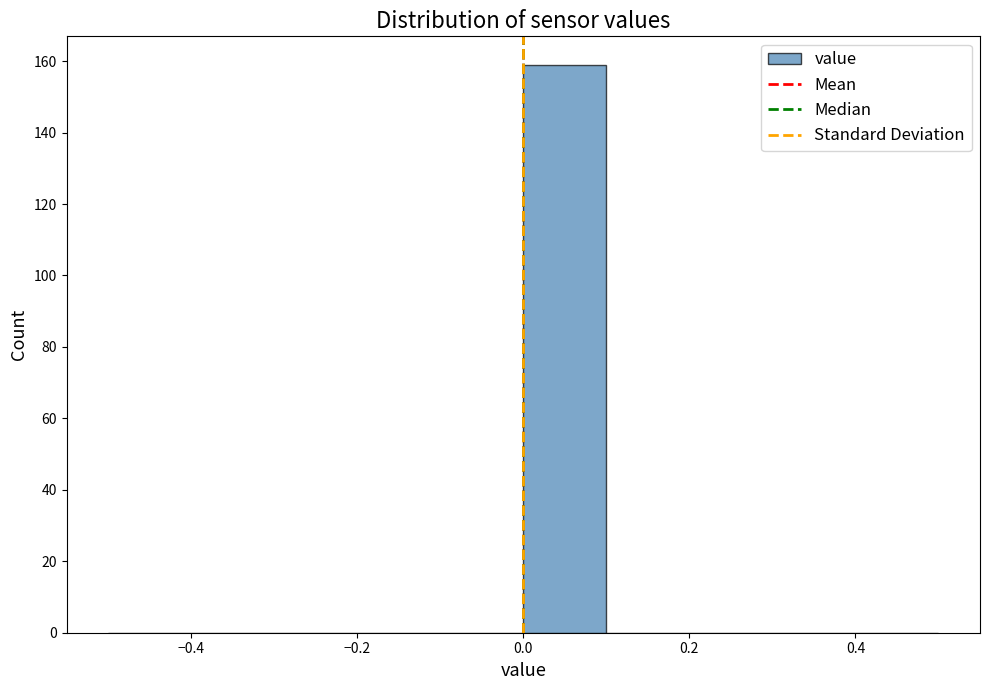

Reading left to right, list every bar in this chart as the range it spans on the x-axis followed by its height. The values are not printed on the chart, so give them approximately, as read against the axis.

-0.5 to -0.4: 0
-0.4 to -0.3: 0
-0.3 to -0.2: 0
-0.2 to -0.1: 0
-0.1 to 0.0: 0
0.0 to 0.1: 160
0.1 to 0.2: 0
0.2 to 0.3: 0
0.3 to 0.4: 0
0.4 to 0.5: 0